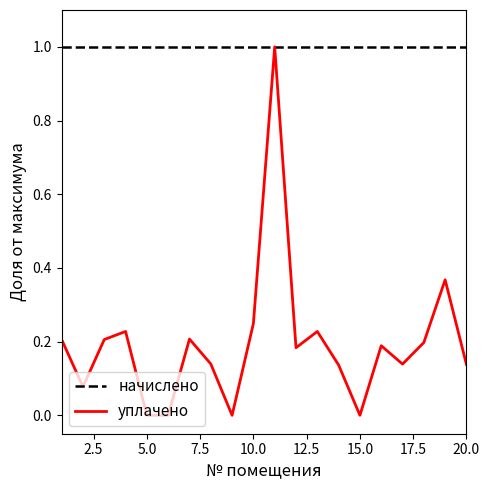

What is the greatest value displayed?

1.0